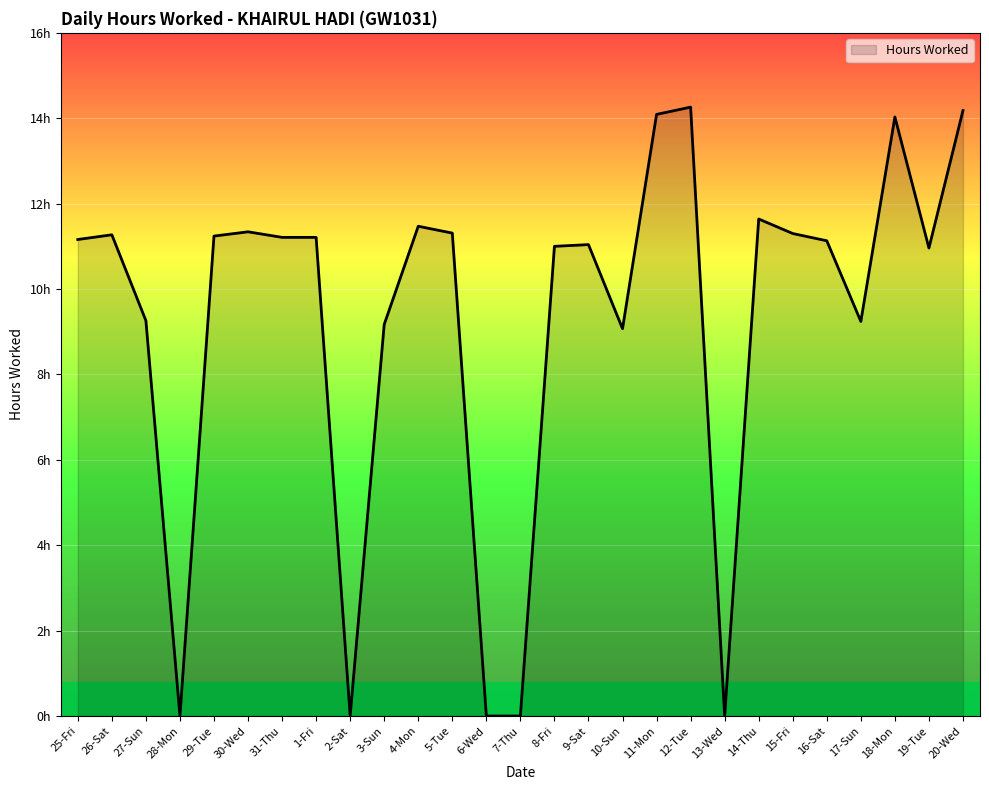

Does the chart display data point markers on the line(s)?

No